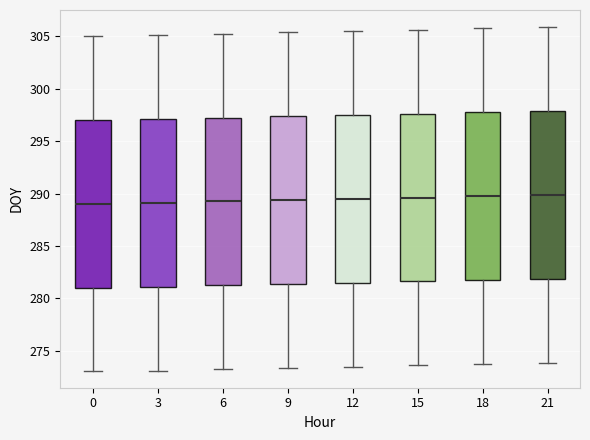

Reading left to right, read every box against the y-axis: the position of its median line, the range the box covers, and the ends of its whiskers. The values are not printed on the chart, so give them approximately, as read against the axis.

0: median 289.0, box 281.0 to 297.0, whiskers 273.0 to 305.0
3: median 289.0, box 281.0 to 297.0, whiskers 273.0 to 305.0
6: median 289.5, box 281.5 to 297.5, whiskers 273.5 to 305.5
9: median 289.5, box 281.5 to 297.5, whiskers 273.5 to 305.5
12: median 289.5, box 281.5 to 297.5, whiskers 273.5 to 305.5
15: median 289.5, box 281.5 to 297.5, whiskers 273.5 to 305.5
18: median 290.0, box 282.0 to 298.0, whiskers 274.0 to 306.0
21: median 290.0, box 282.0 to 298.0, whiskers 274.0 to 306.0